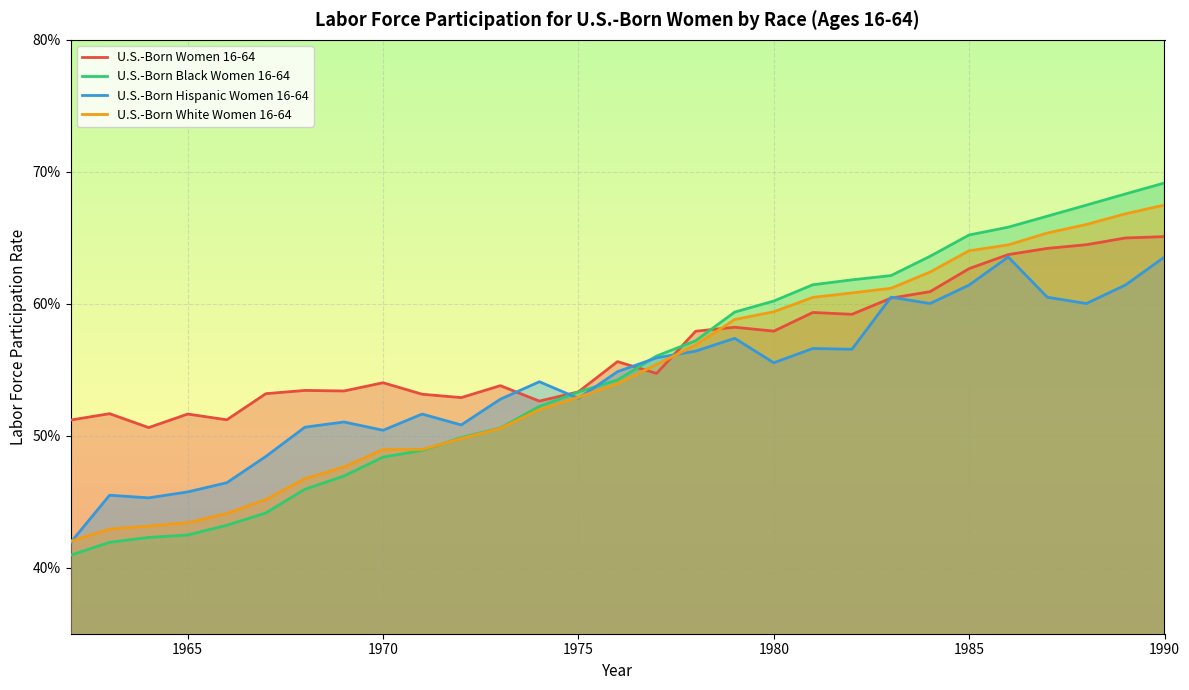

Which series ends up on top after the final intersection of U.S.-Born Black Women 16-64 and U.S.-Born White Women 16-64?

U.S.-Born Black Women 16-64